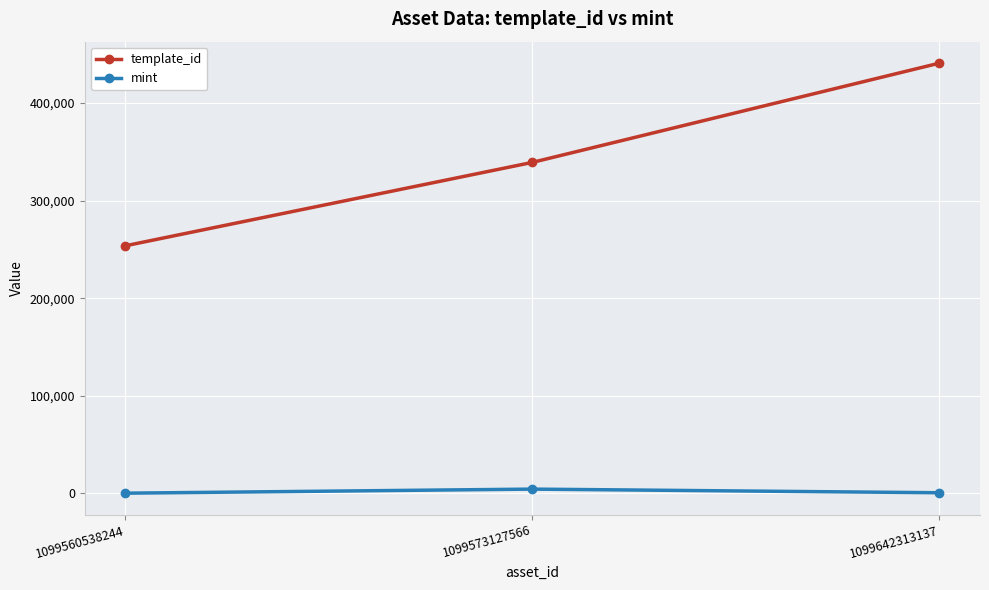

Which category has the highest value across all series?

1099642313137